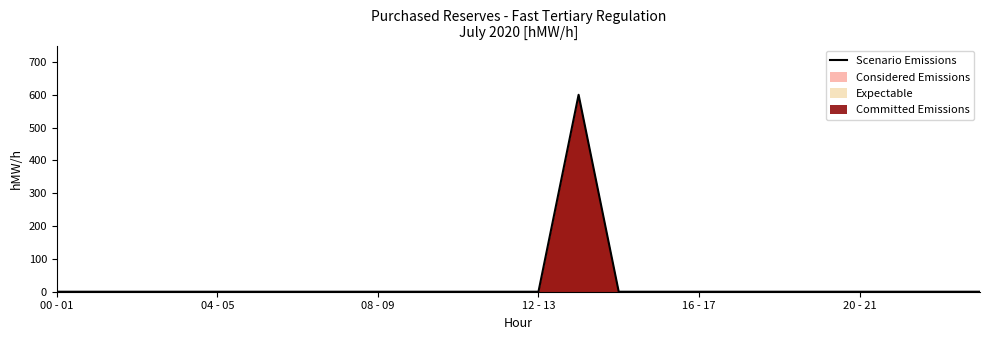

Does the chart display data point markers on the line(s)?

No